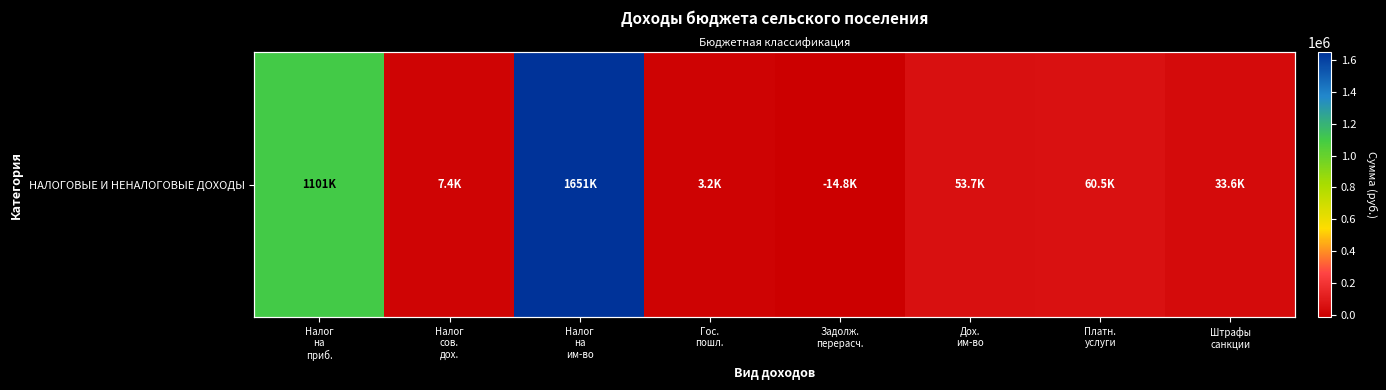

Which label corresponds to the largest value in the chart?

Налог
на
им-во